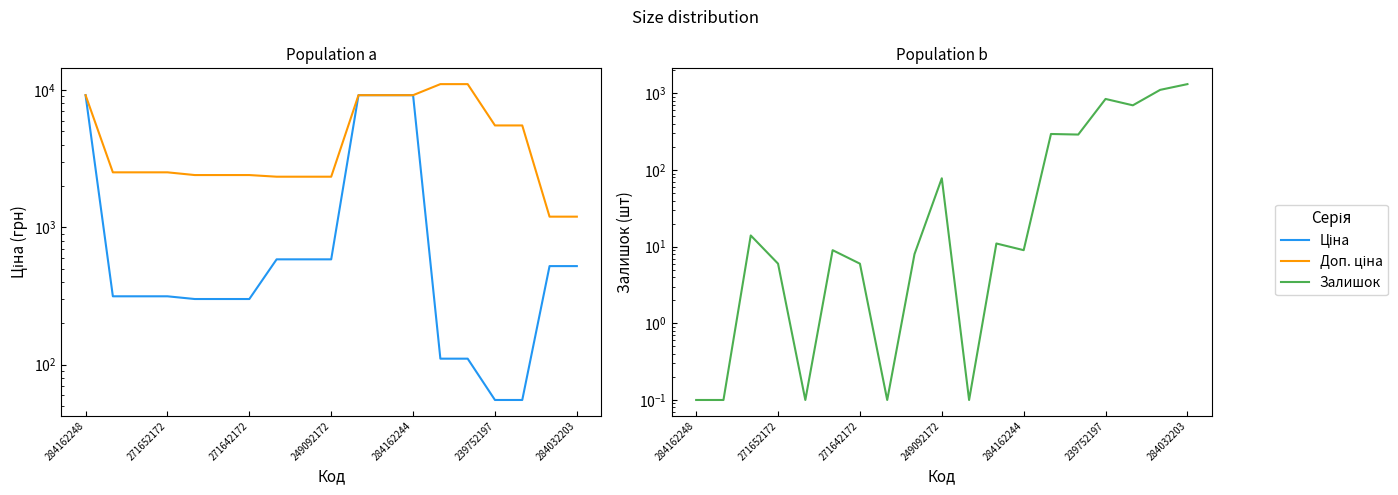

Rank the series by their maximum value, from lowest to highest.

Залишок, Ціна, Доп. ціна